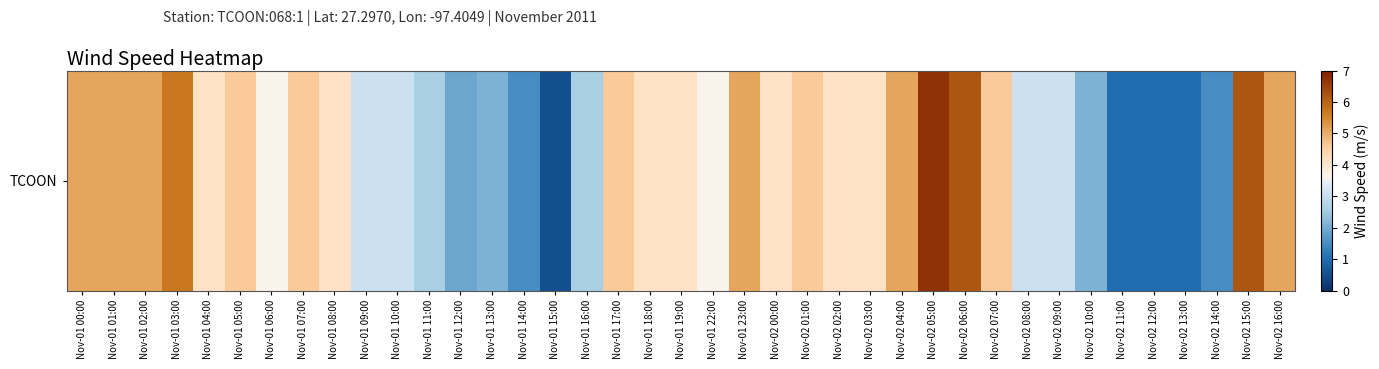

The chart shows a value of 1.4 at Nov-01 23:00. True or false?

False